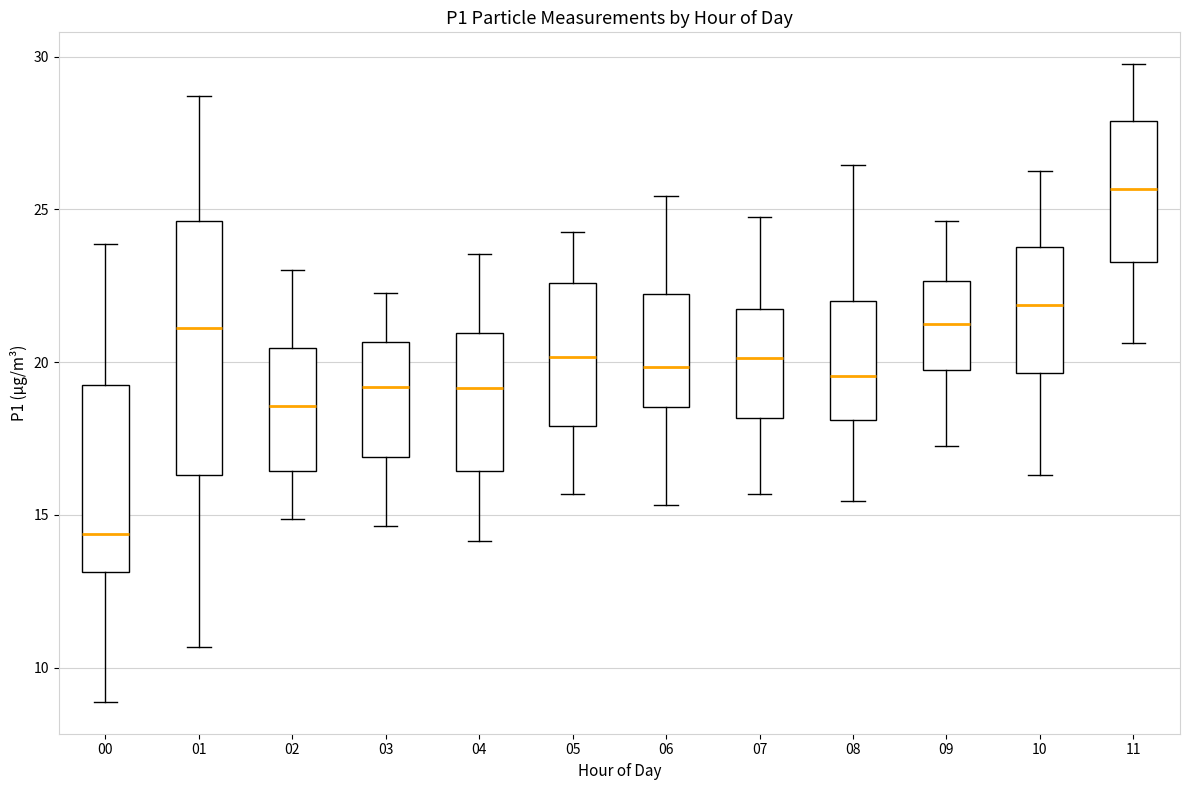

Which box has the highest median line?

11